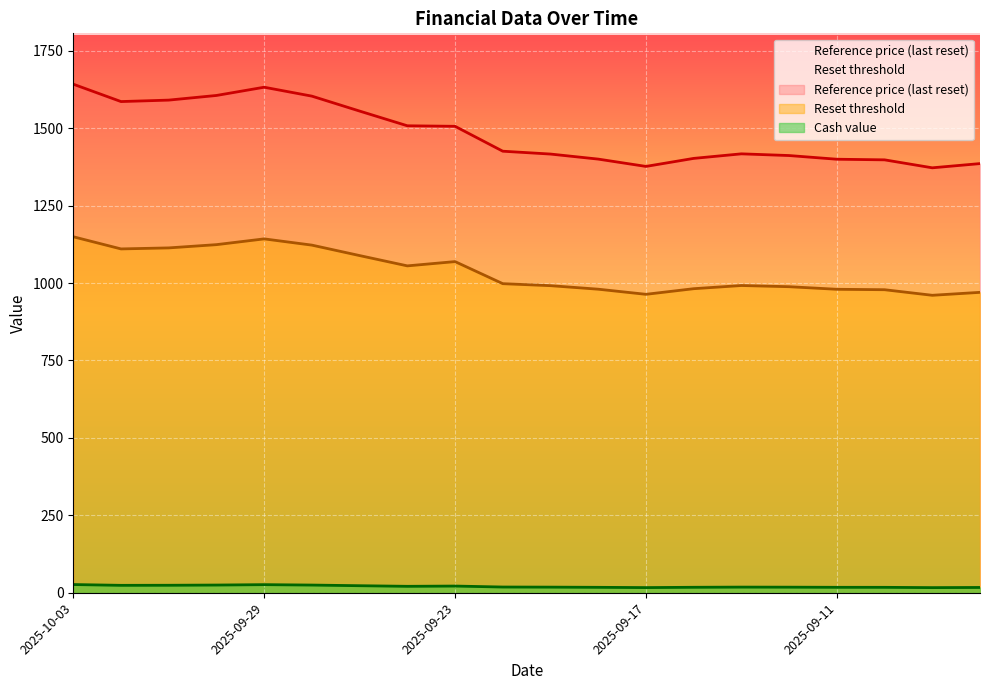

How many lines are shown in the chart?

3